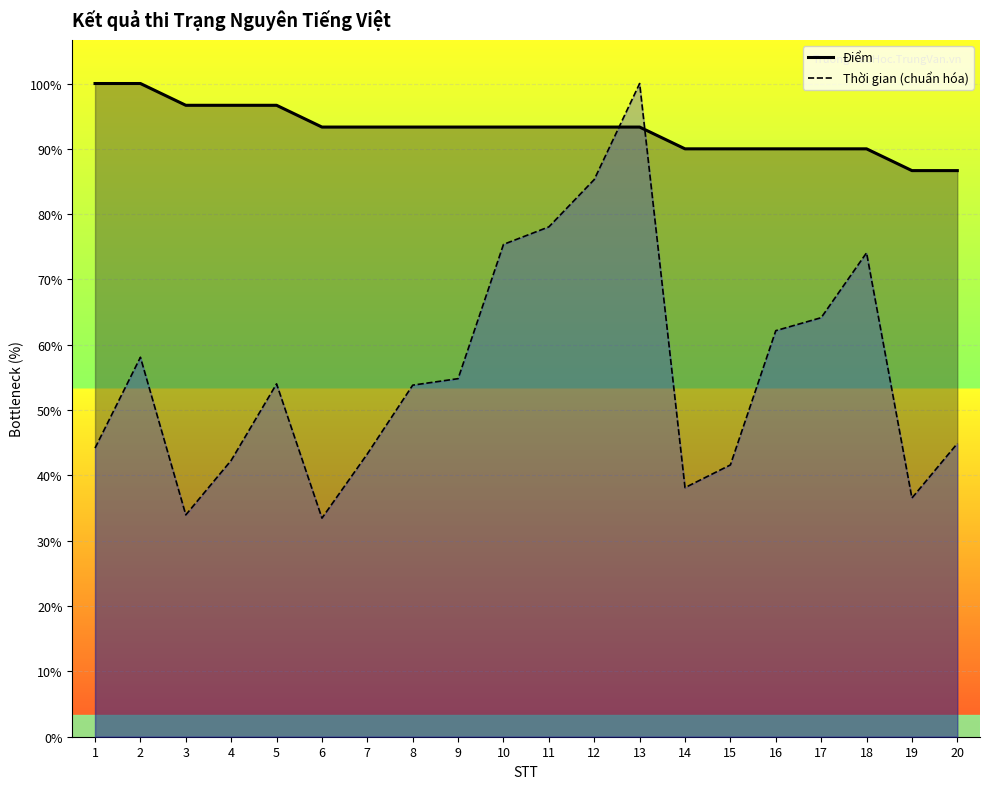

What are all the series names shown in the legend?

Điểm, Thời gian